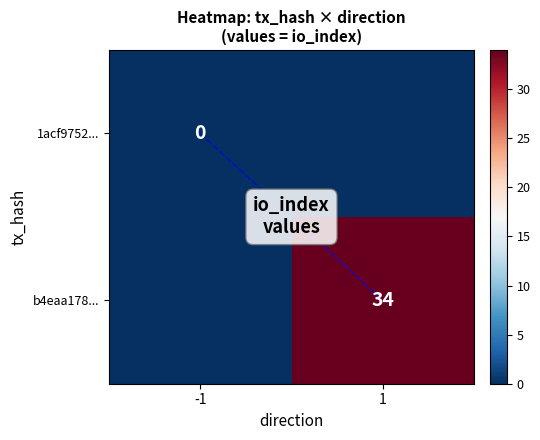

True or false: b4eaa178... has a value of 34 at 1.

True